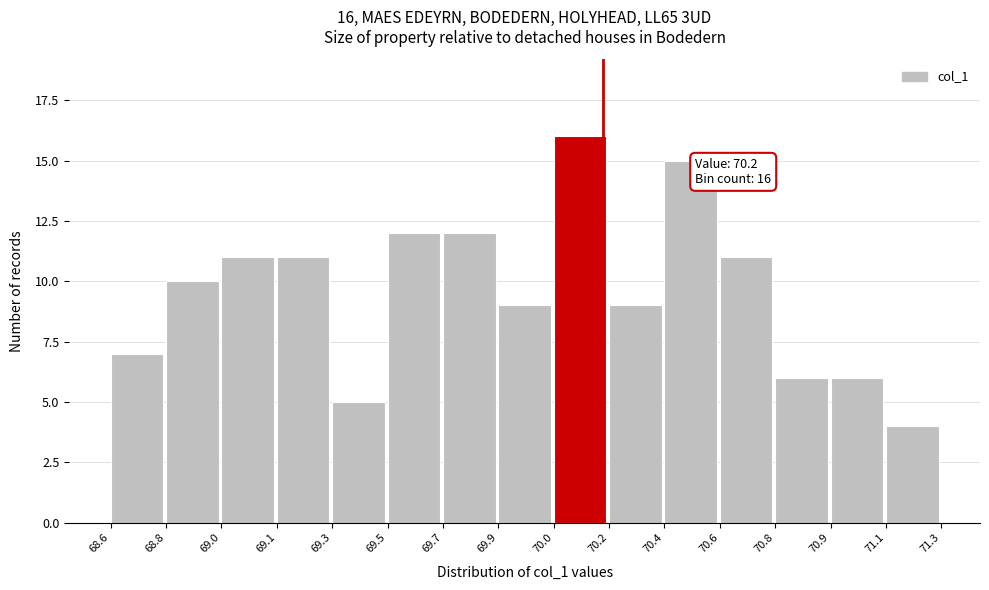

Reading left to right, transcribe all the data shown in this chart.

68.6=7	68.8=10	69.0=11	69.1=11	69.3=5	69.5=12	69.7=12	69.9=9	70.0=16	70.2=9	70.4=15	70.6=11	70.8=6	70.9=6	71.1=4